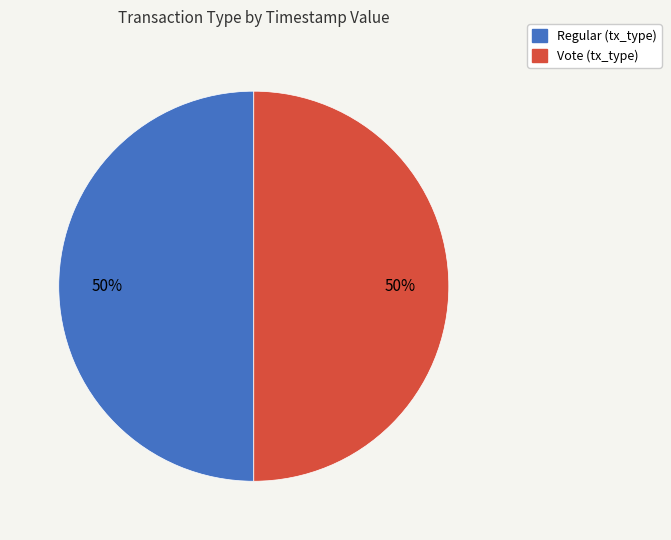

Is the sum of Vote and Regular greater than half?

Yes